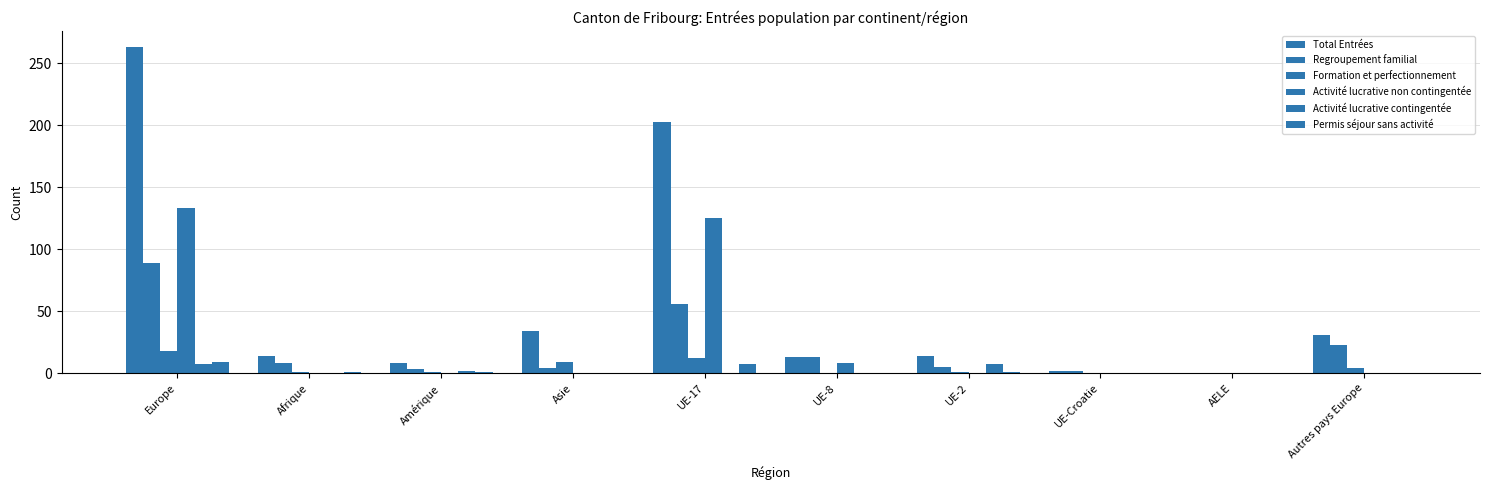

At which label does Formation et perfectionnement first exceed 1?

Europe